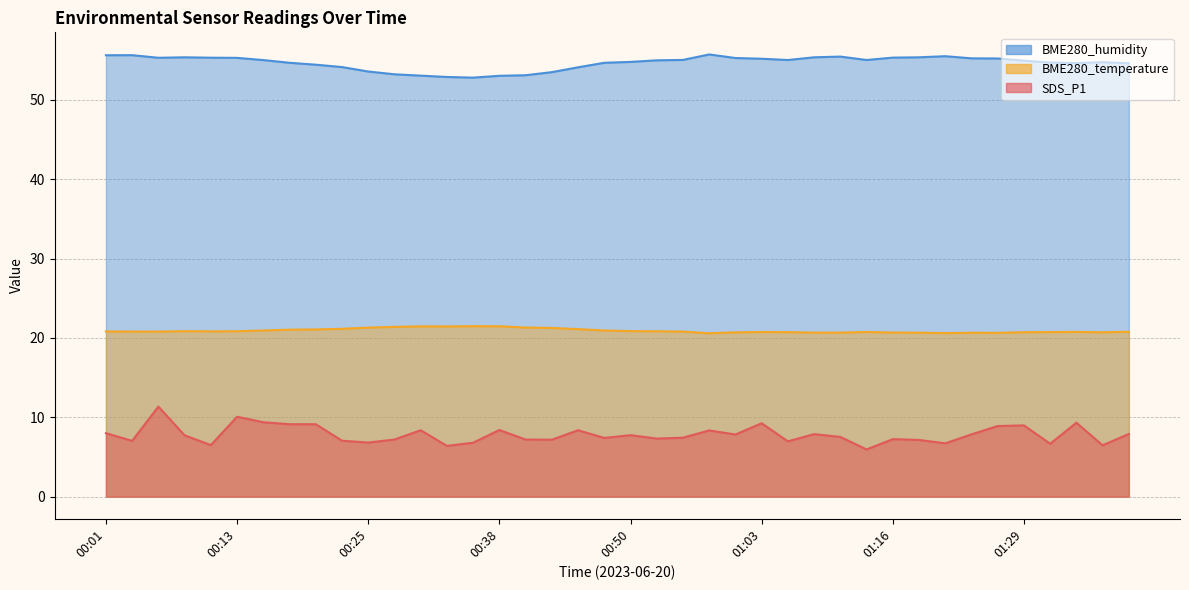

True or false: BME280_humidity and SDS_P1 cross at least once.

False